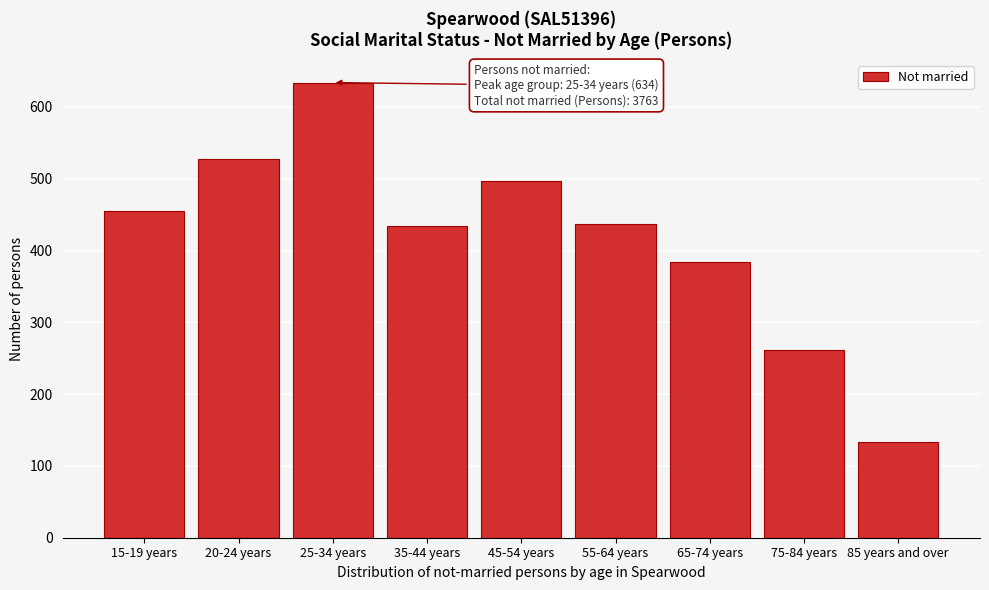

Reading left to right, list all the values displayed in this chart.

455	527	634	434	497	437	384	261	134